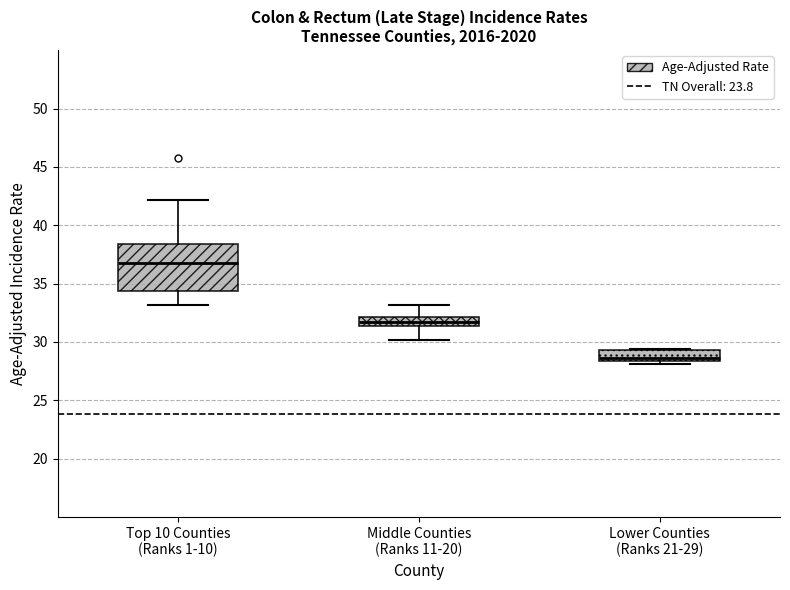

Which box's median line is the highest?

Top 10 Counties (Ranks 1-10)